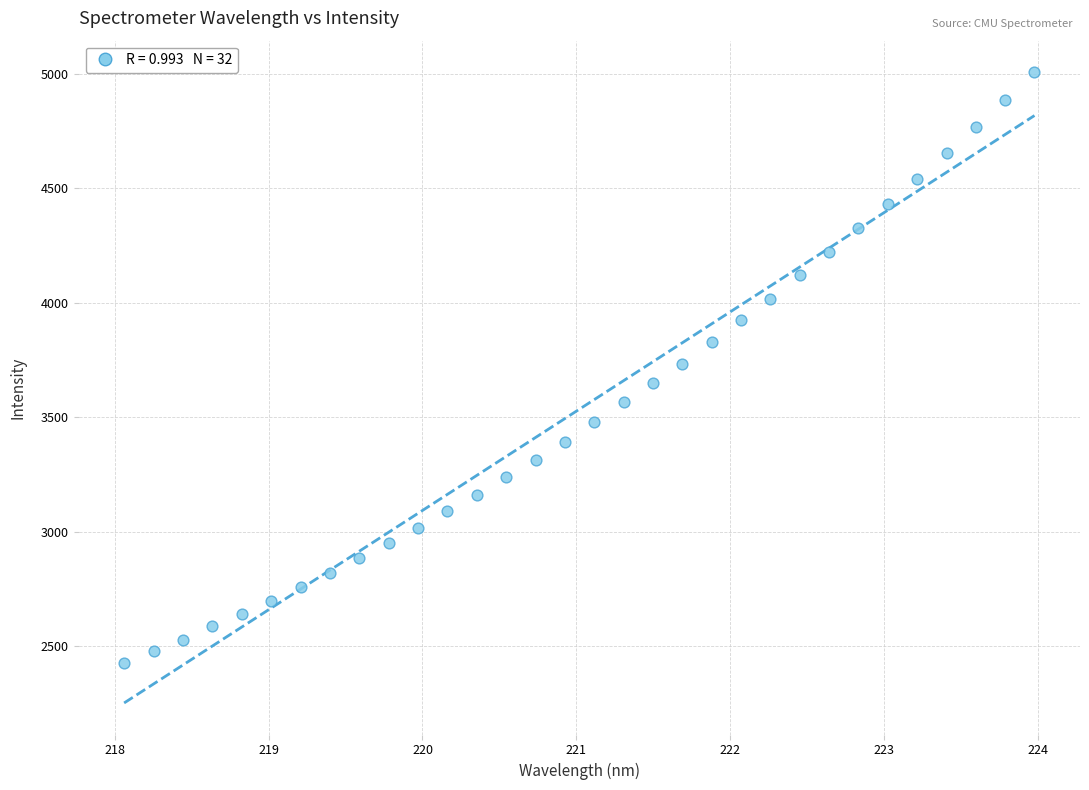

What is the range of Y values (max minus min)?

2579.8